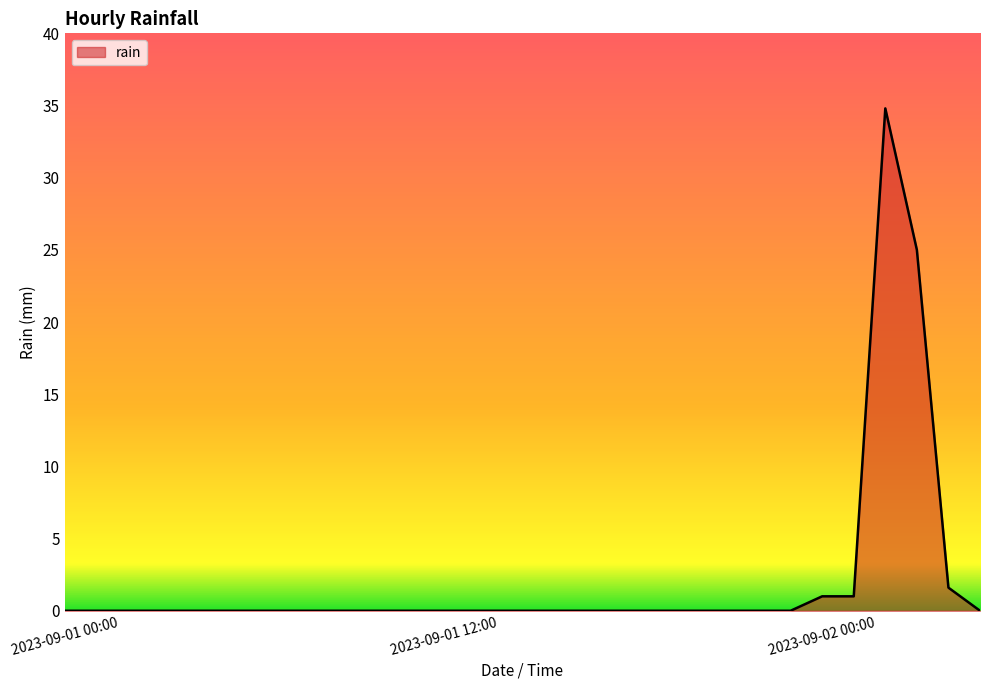

What is the maximum value shown in the chart?

34.8